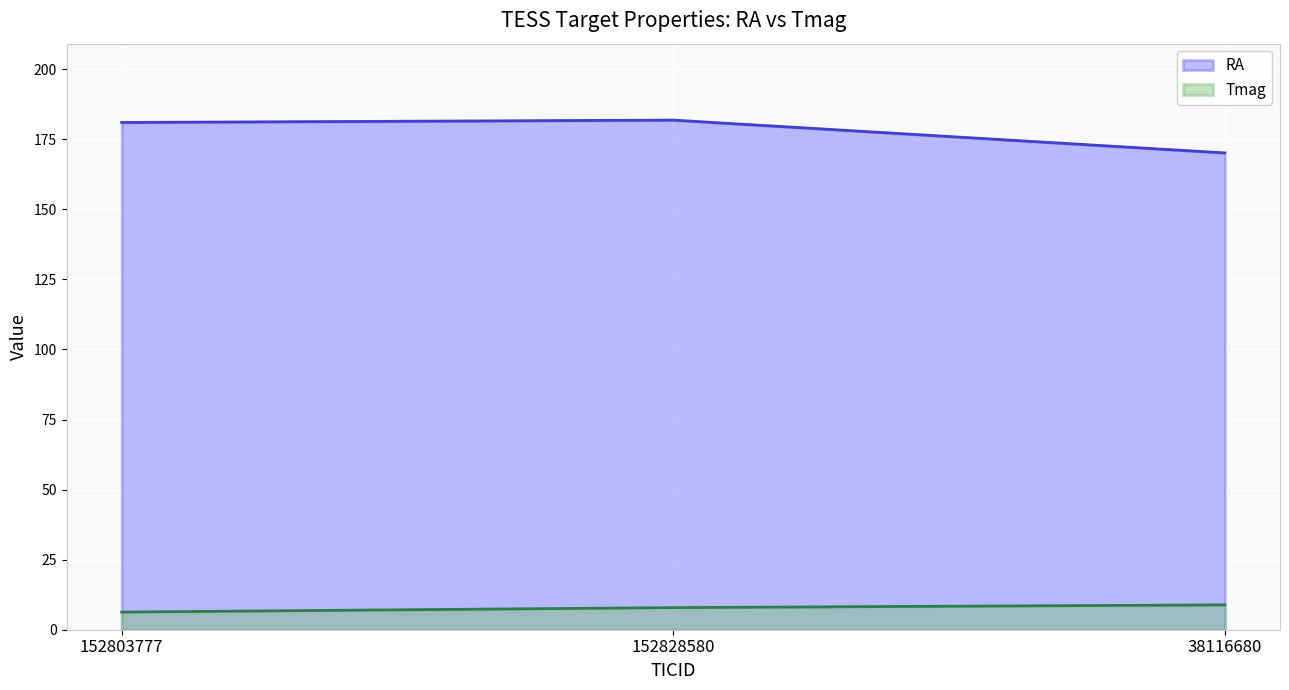

Where does the RA series first go above 181?

152803777